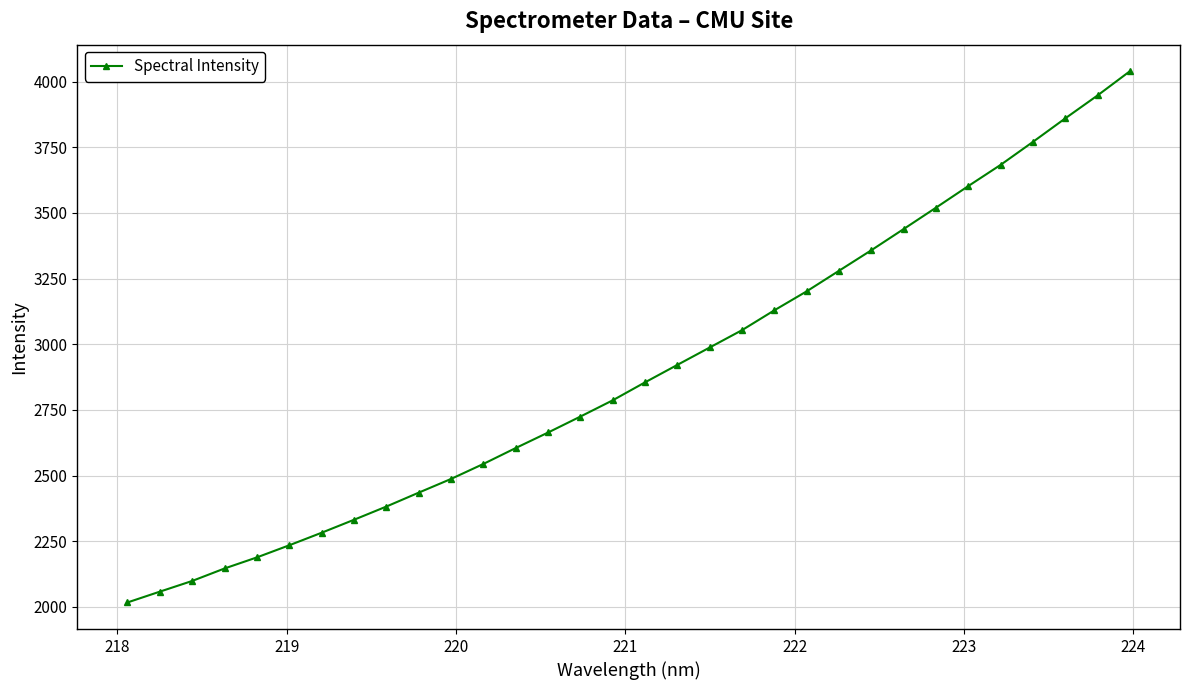

Count the number of categories in the chart.

32